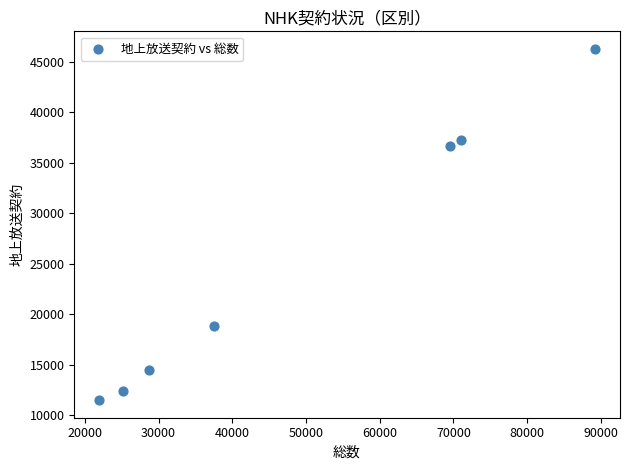

What Y value in the scatter plot is closest to 28878?

36663